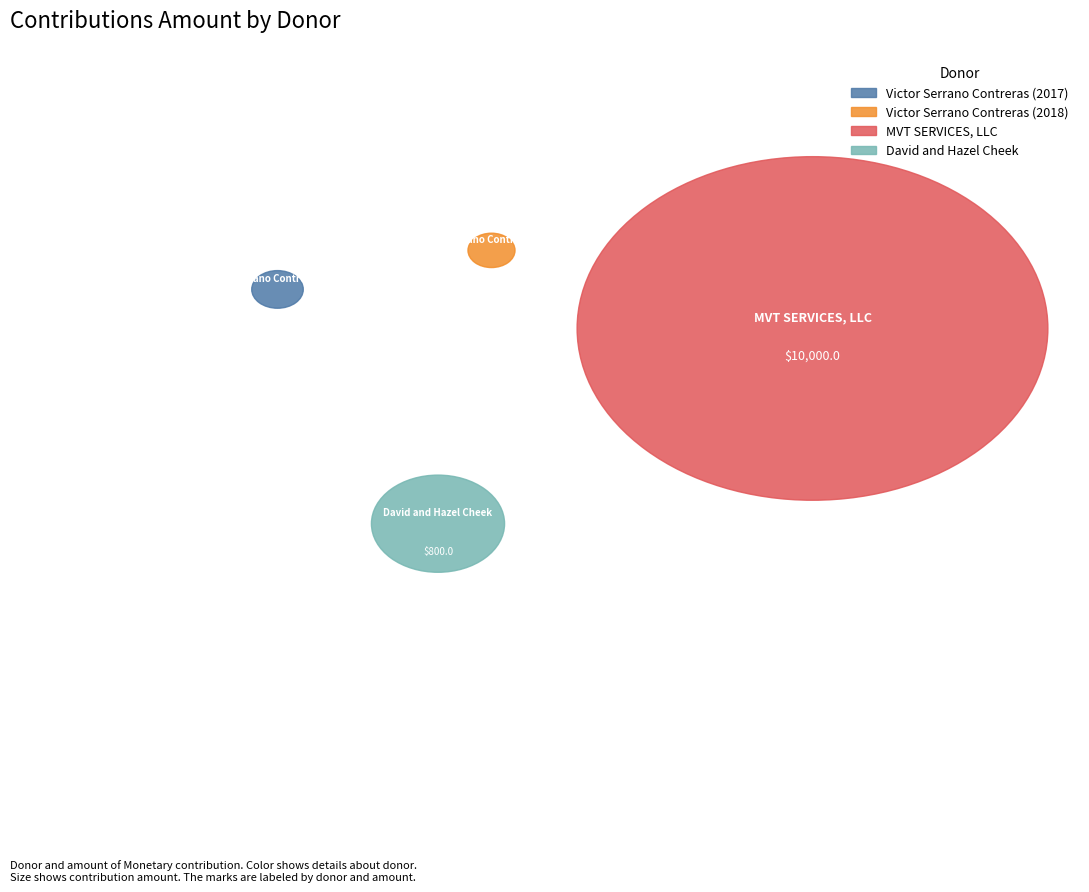

To the nearest percent, what is the difference between the David and Hazel Cheek and MVT SERVICES, LLC slice percentages?

83%